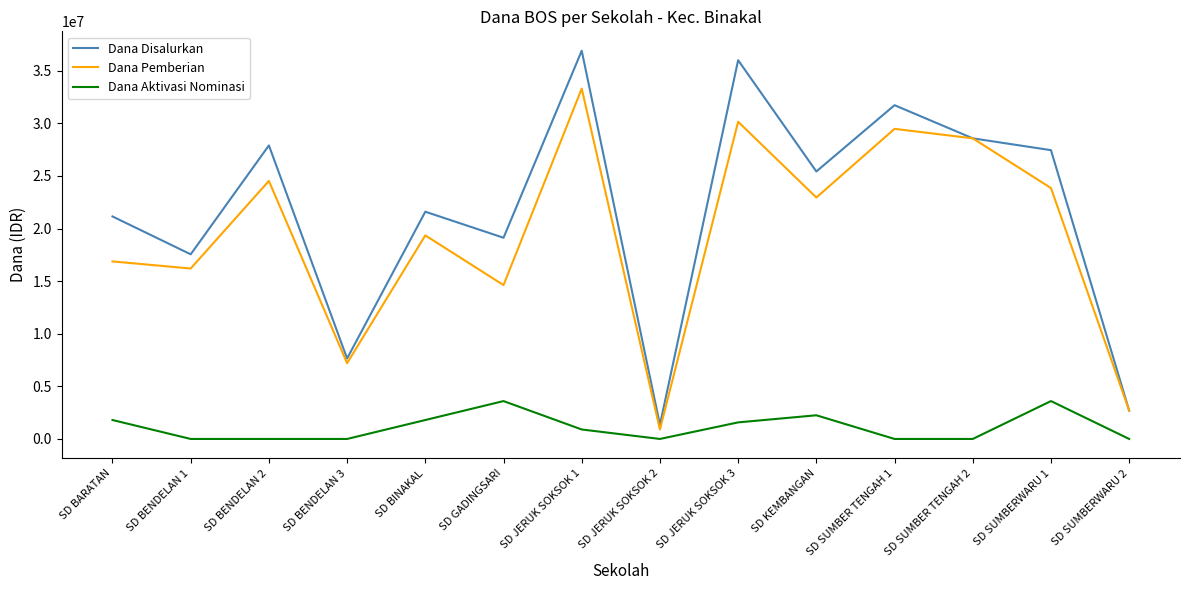

What is the sum of the Dana Aktivasi Nominasi values at SD JERUK SOKSOK 3 and SD BENDELAN 2?

1575000